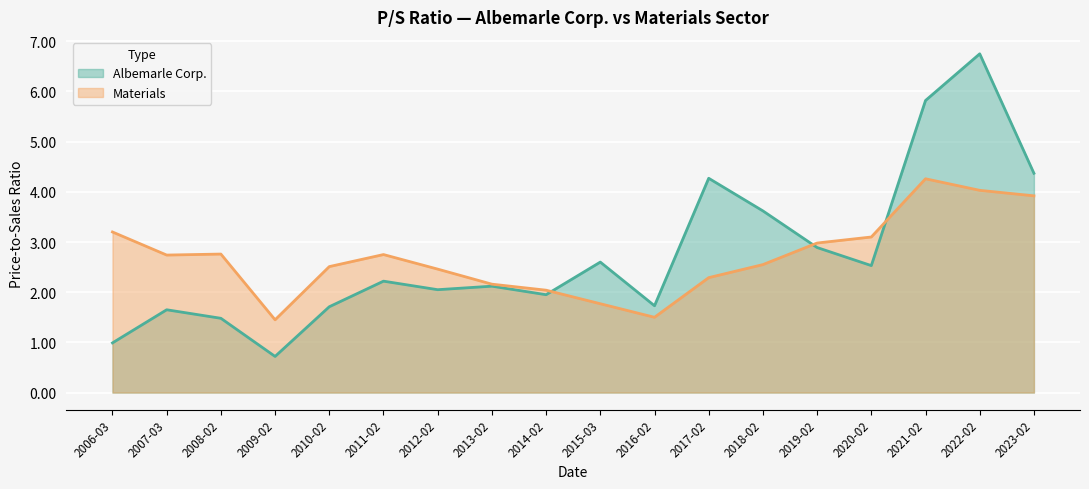

Is it true that Materials equals 2.3 at 2017-02?

True